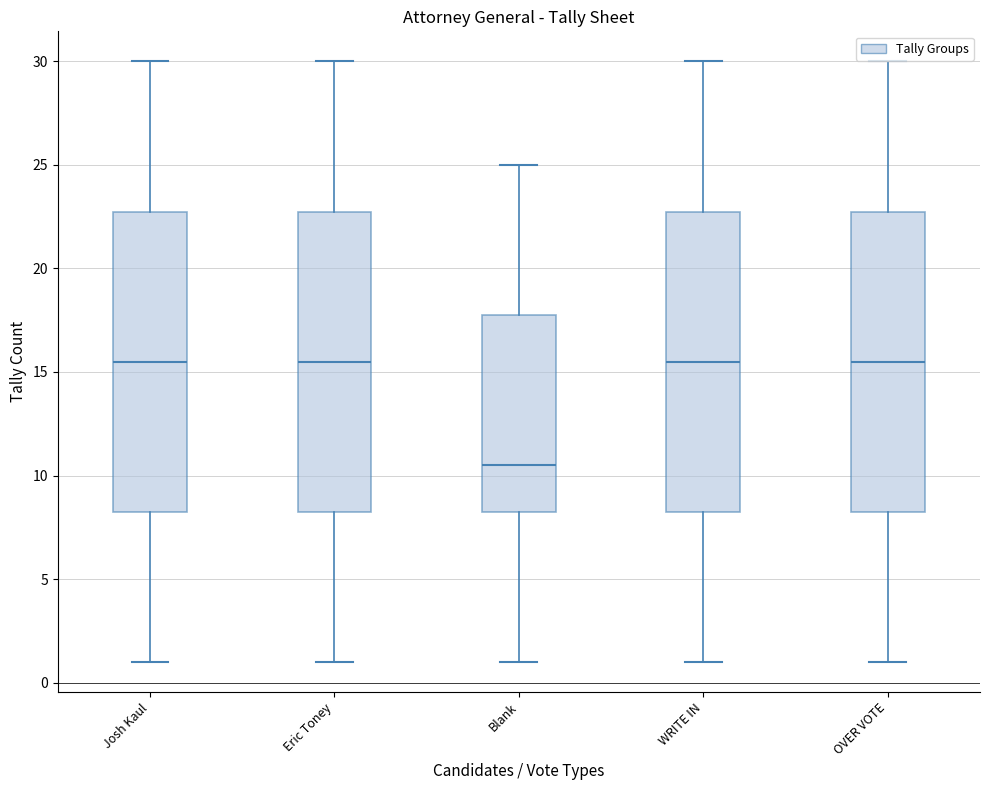

Where does the upper whisker of the box for Blank end on the y-axis? The values are not printed on the chart, so give them approximately, as read against the axis.

25.0